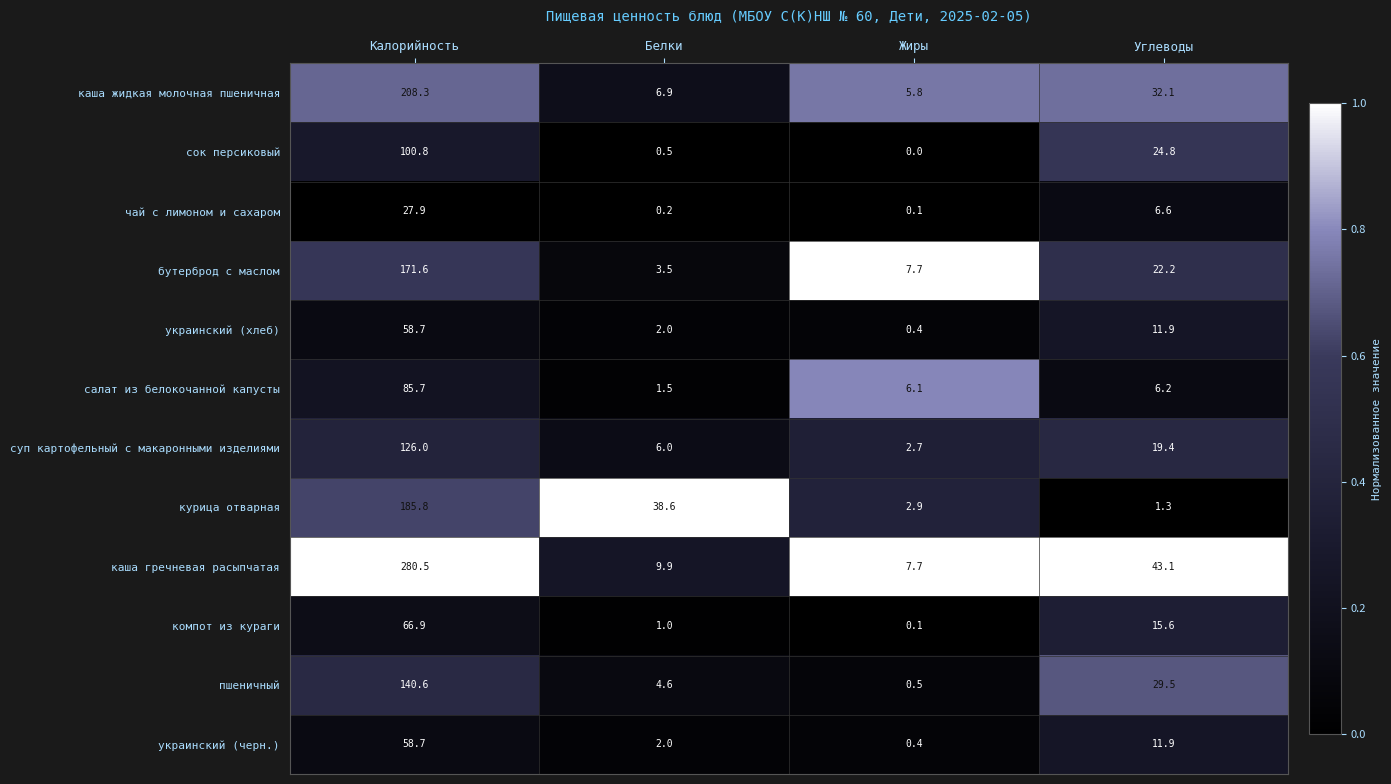

What is the difference between the maximum and minimum values in the компот из кураги series?

66.8